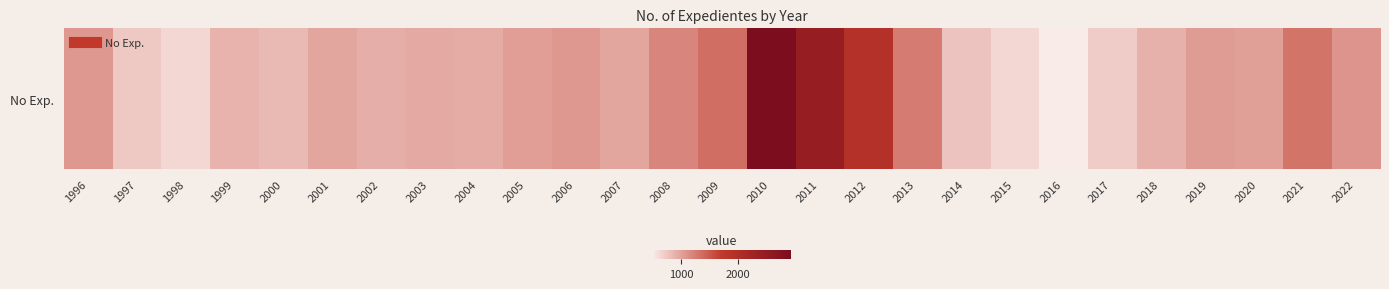

Reading left to right, what are all the values shown in this chart?

1996=1064	1997=722	1998=631	1999=883	2000=834	2001=960	2002=903	2003=944	2004=924	2005=1026	2006=1062	2007=964	2008=1185	2009=1349	2010=2931	2011=2454	2012=1925	2013=1258	2014=762	2015=628	2016=493	2017=705	2018=885	2019=1027	2020=1016	2021=1312	2022=1085